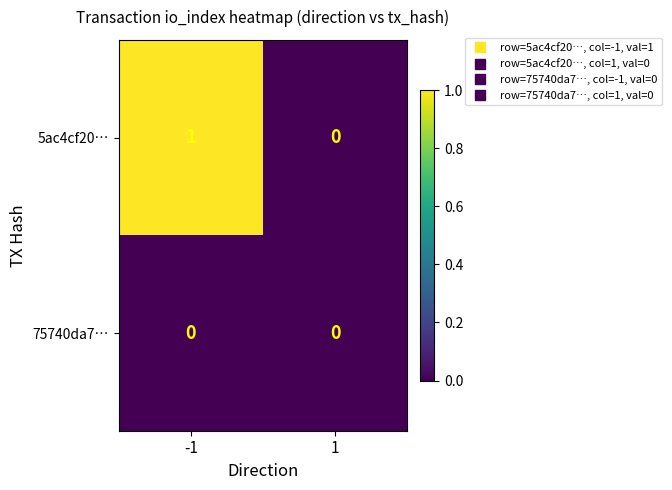

List the series in order of their peak value, highest first.

5ac4cf20…, 75740da7…